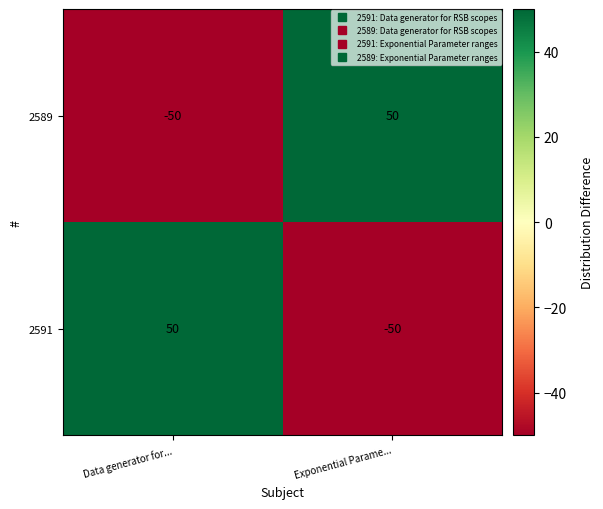

Rank the series at Data generator for... from highest to lowest value.

2591, 2589